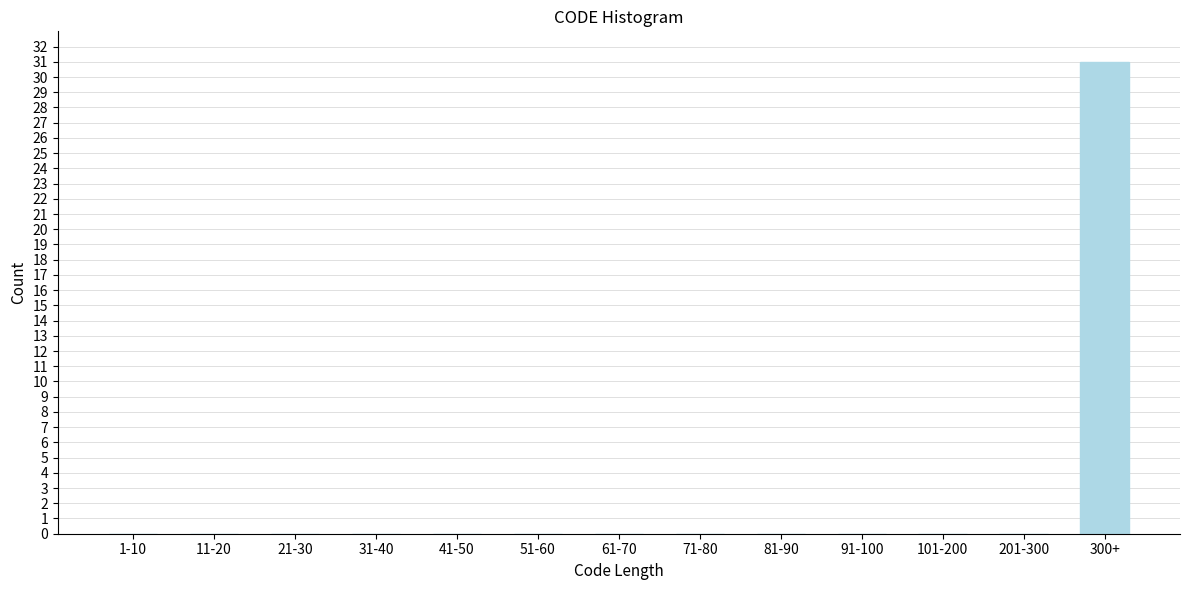

Reading left to right, extract all data points from this chart.

1-10=0	11-20=0	21-30=0	31-40=0	41-50=0	51-60=0	61-70=0	71-80=0	81-90=0	91-100=0	101-200=0	201-300=0	300+=31